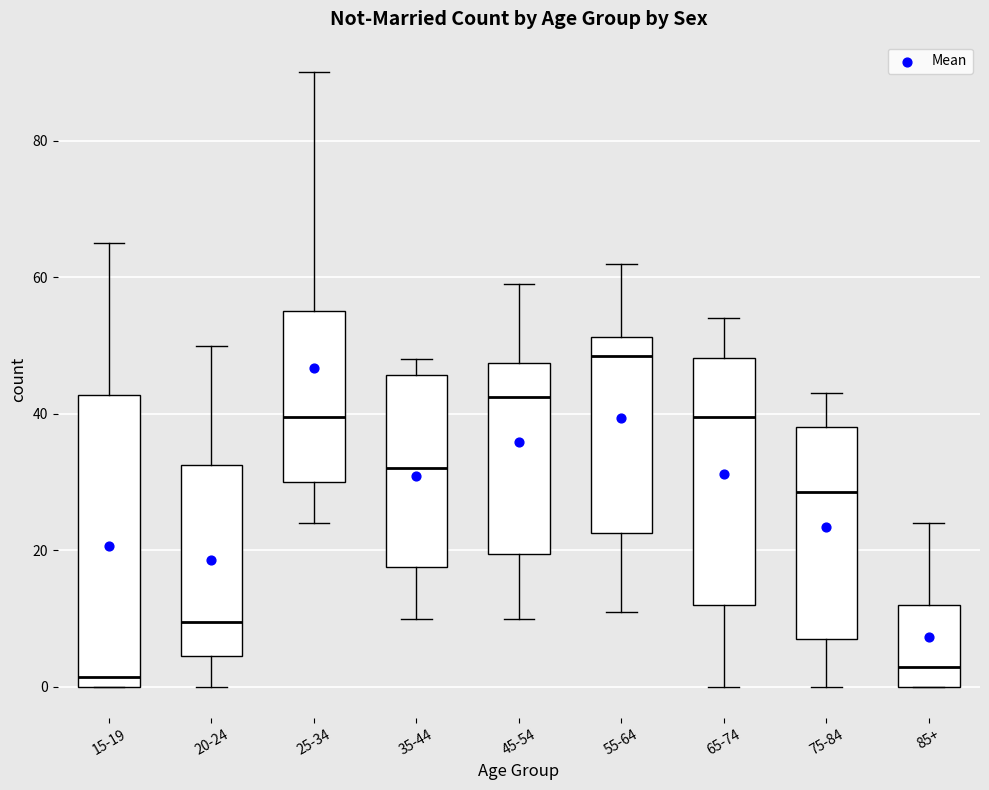

Which box is the tallest, from its lower edge to its upper edge?

15-19